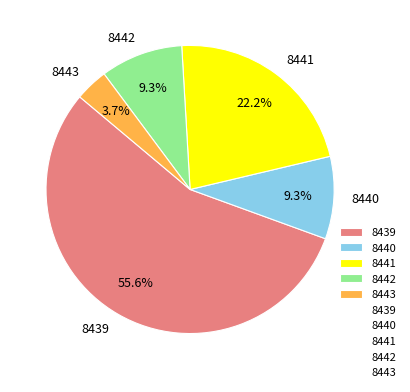

True or false: 8441 accounts for 22% of the total.

True